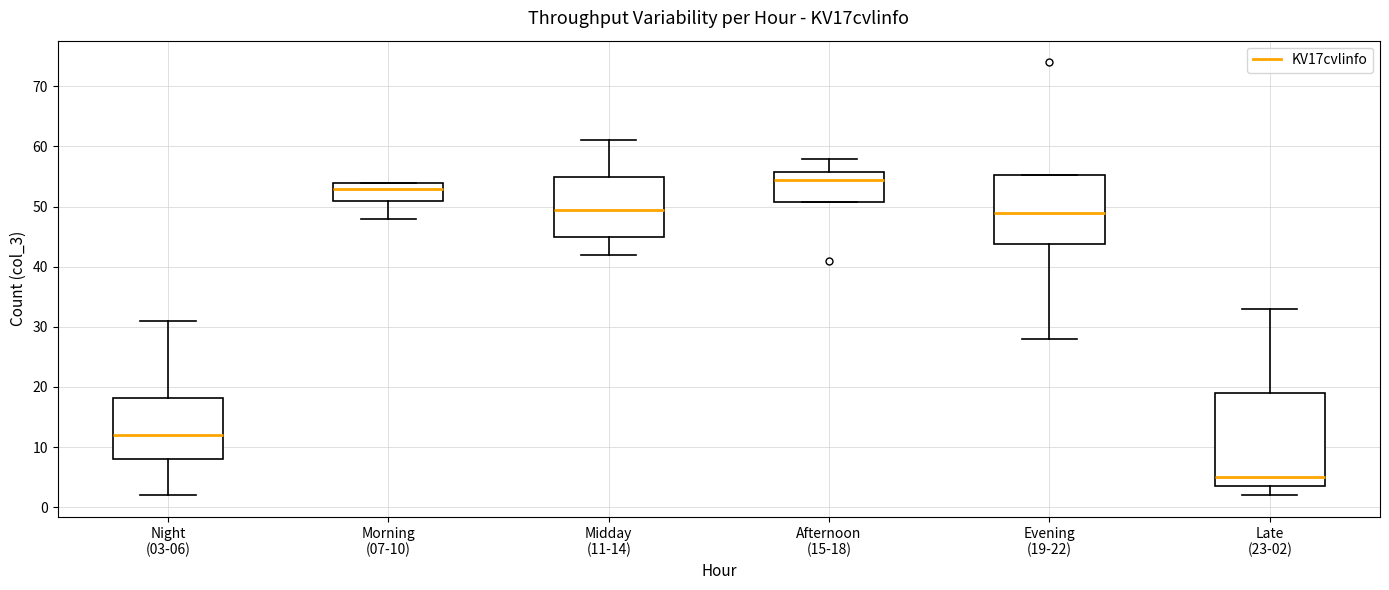

Where is the lower edge of the box for Afternoon (15-18) on the y-axis? The values are not printed on the chart, so give them approximately, as read against the axis.

51